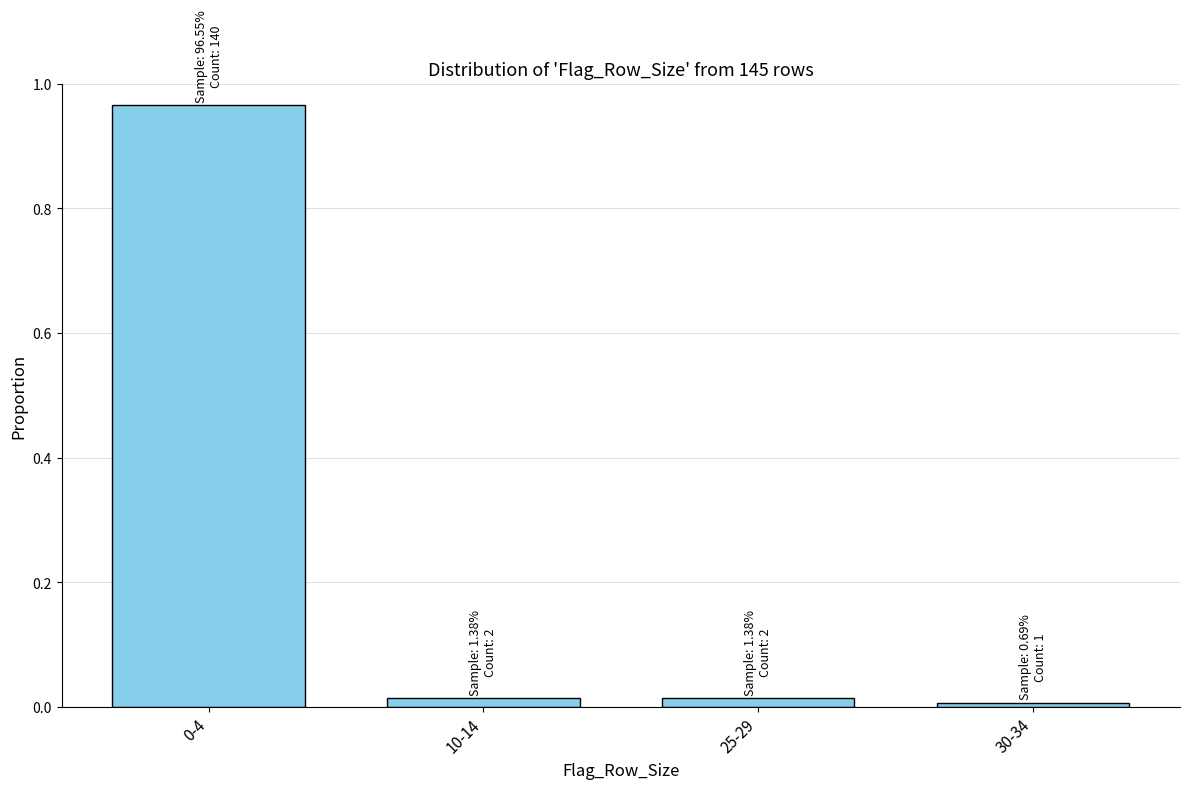

Is it true that the value at 10-14 is 0.0?

True